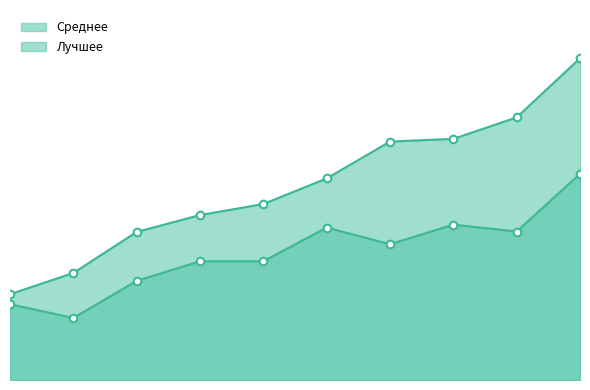

At how many categories does at least one series exceed 6?

8